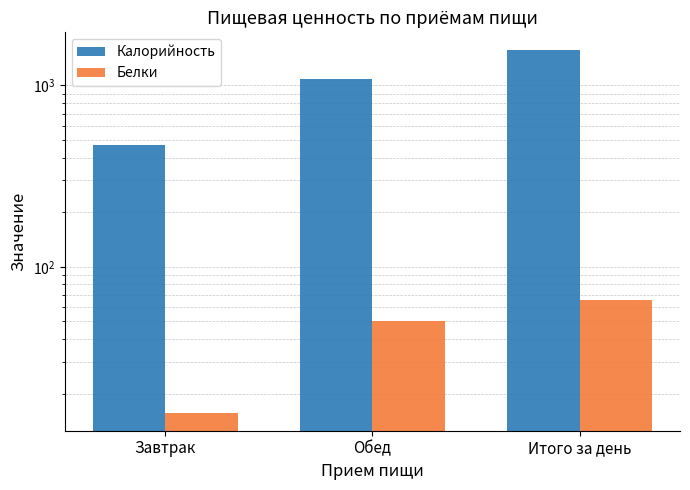

What is the sum of all Калорийность values?

3121.0